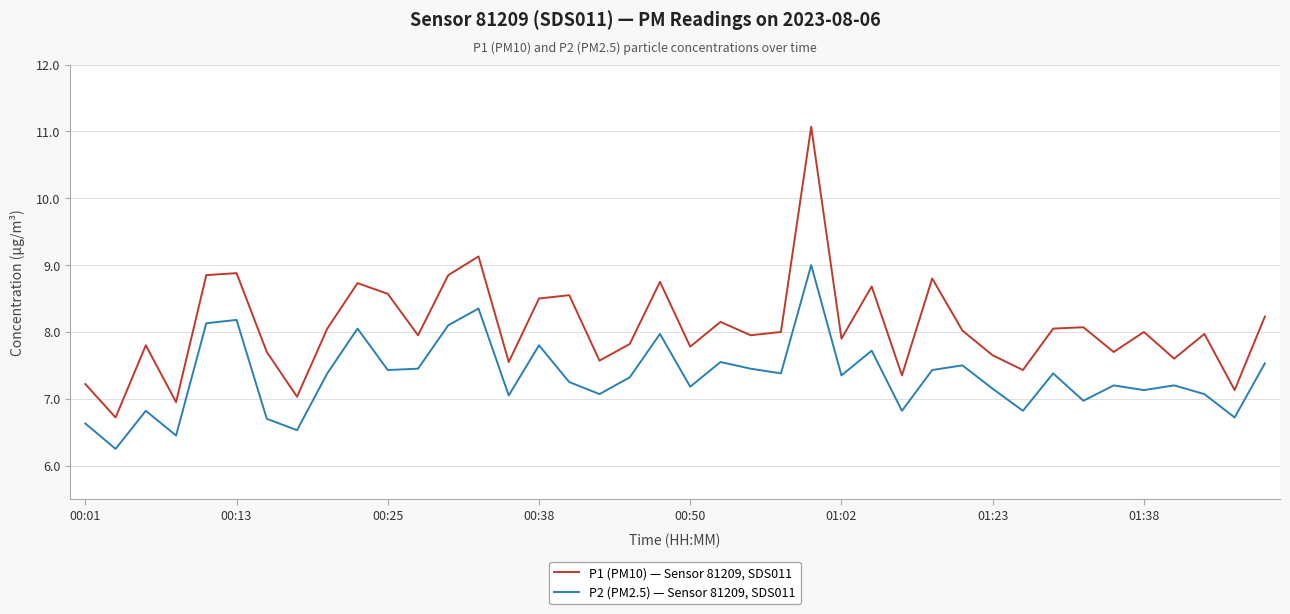

What is the highest value of the P2 (PM2.5) — Sensor 81209, SDS011 series?

9.0